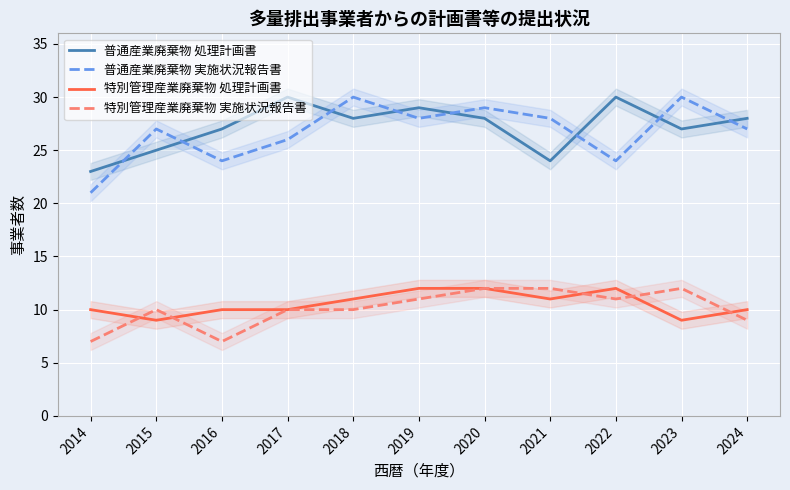

The value of 普通産業廃棄物 処理計画書 at 2018 is 19. True or false?

False